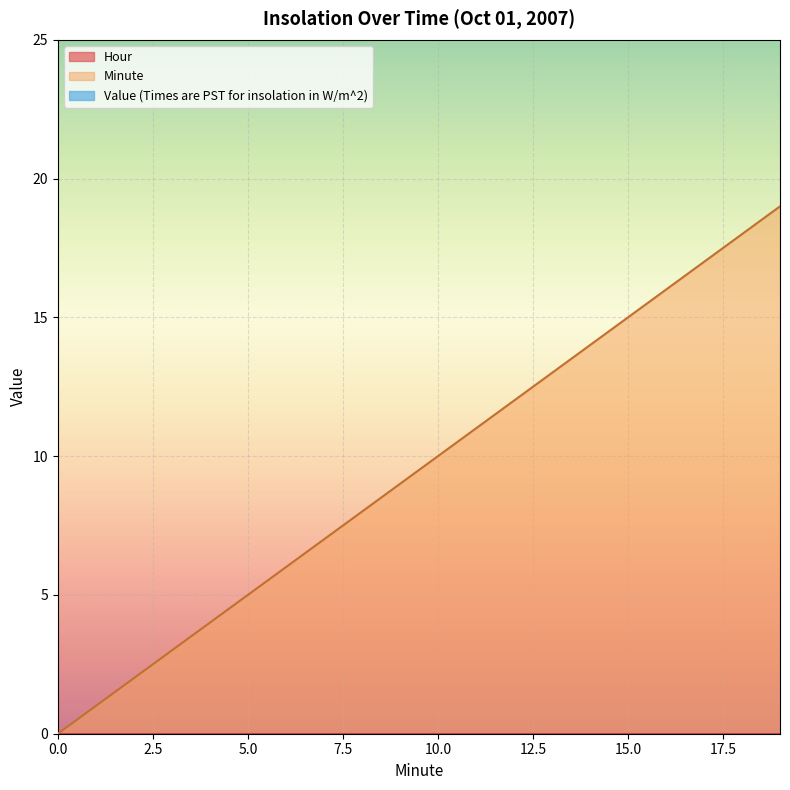

True or false: Hour and Minute intersect in this chart.

False